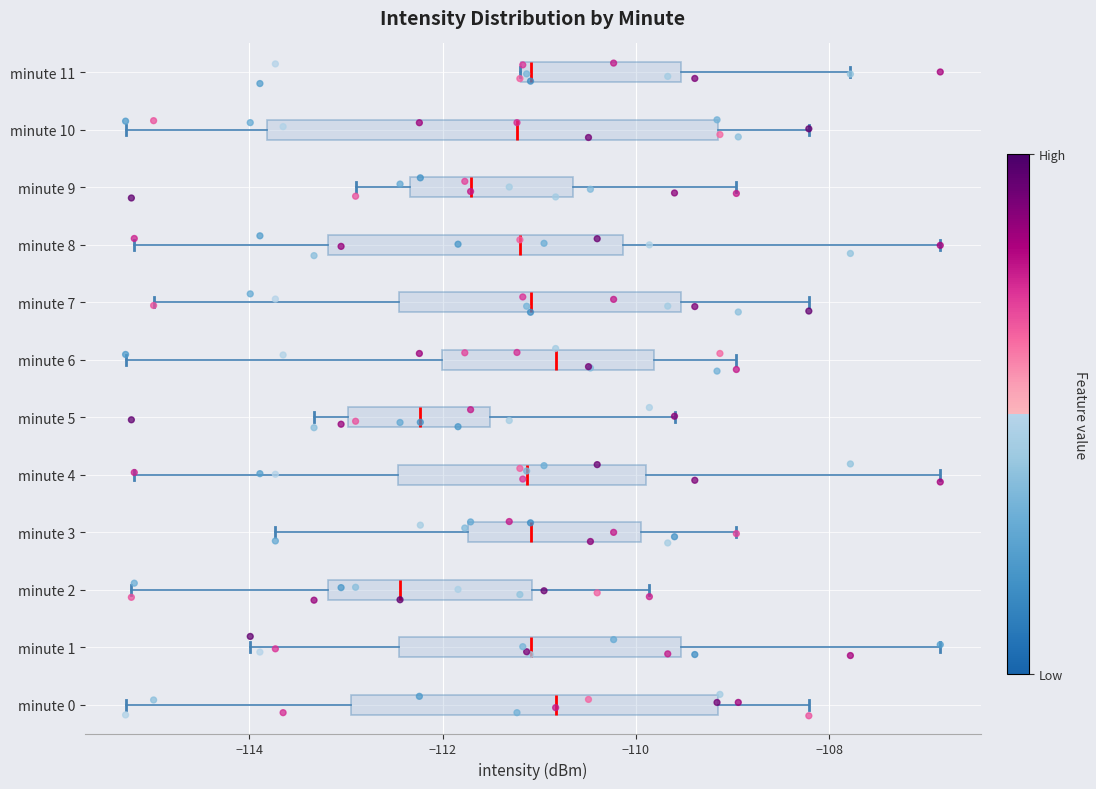

Which box's median line is the furthest to the left?

minute 2